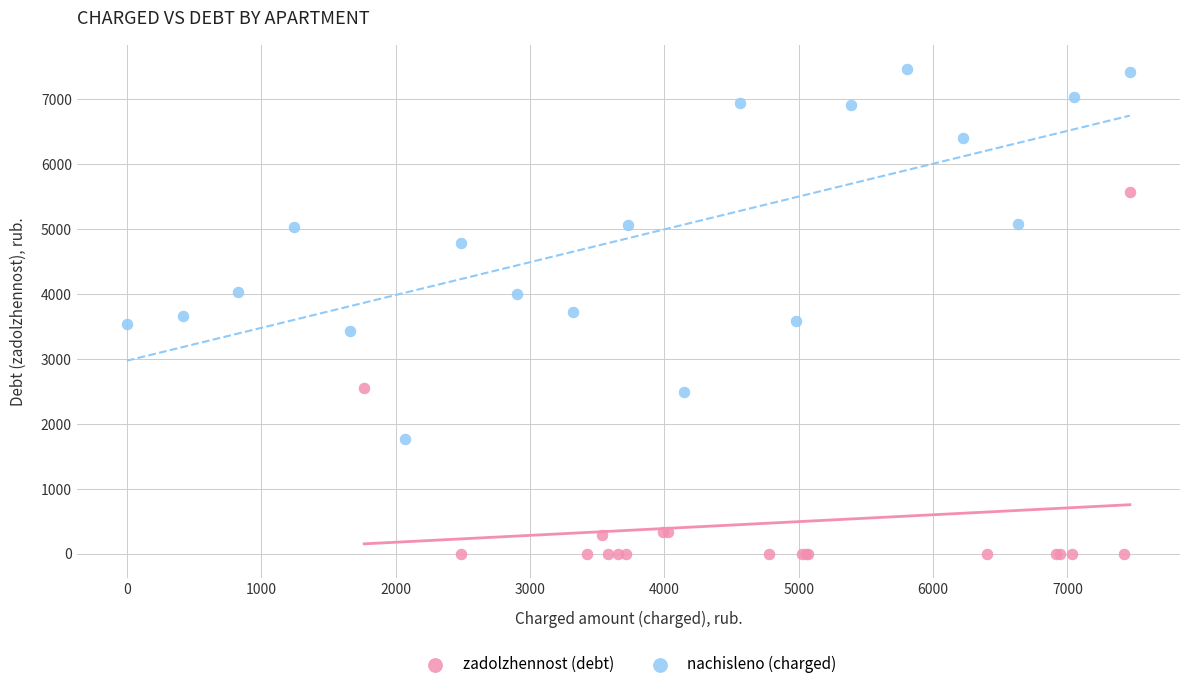

Which series has the widest spread of Y values?

nachisleno (charged)